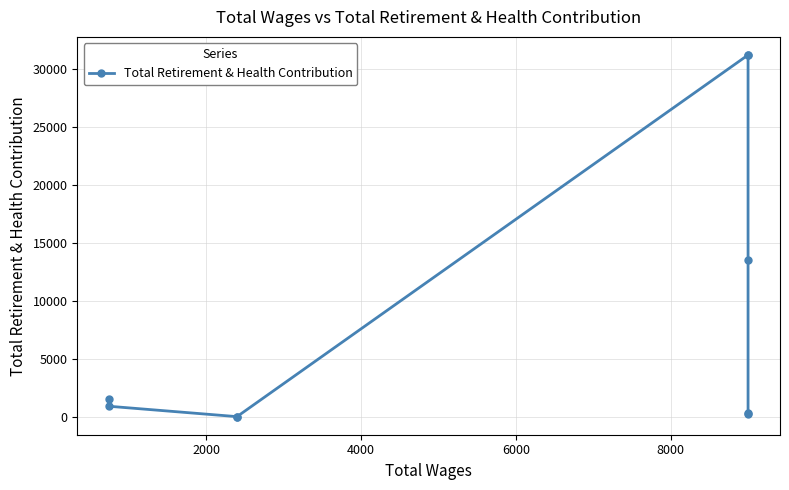

How many lines are shown in the chart?

1